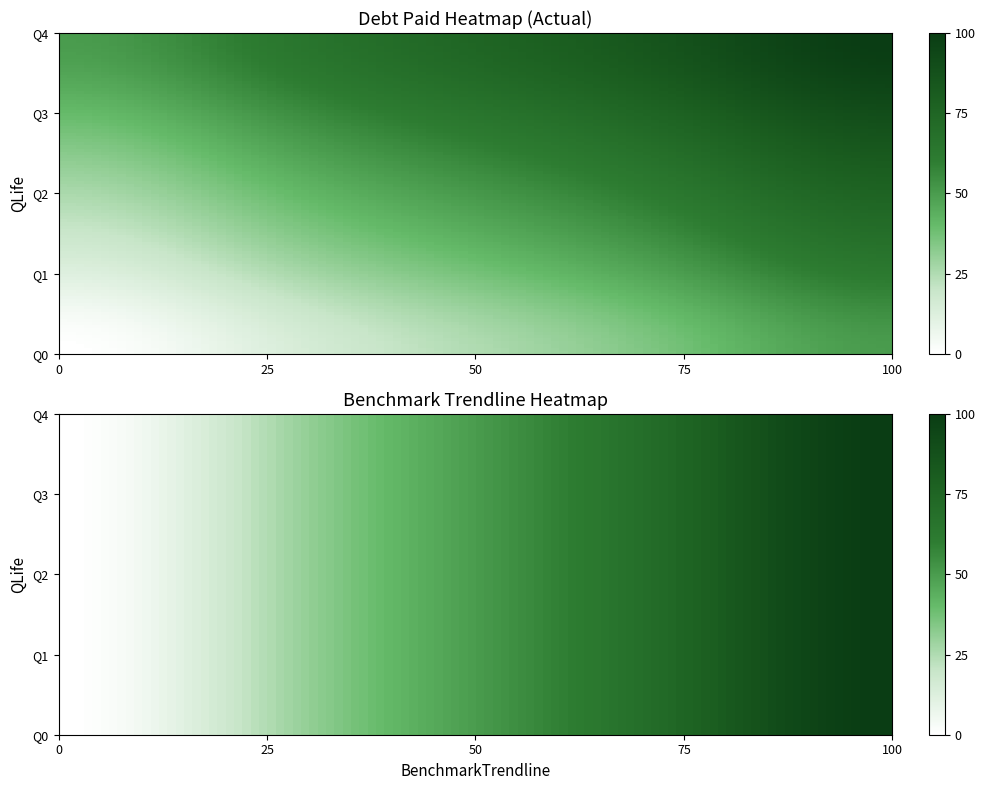

How many distinct data groups are displayed?

5